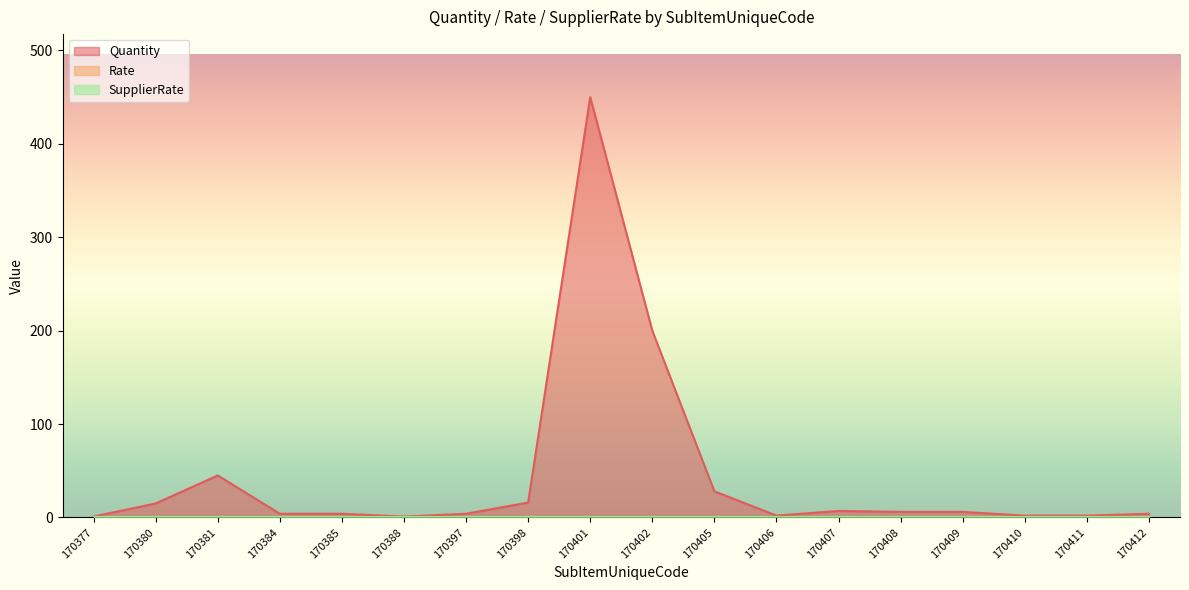

Count the number of categories in the chart.

18